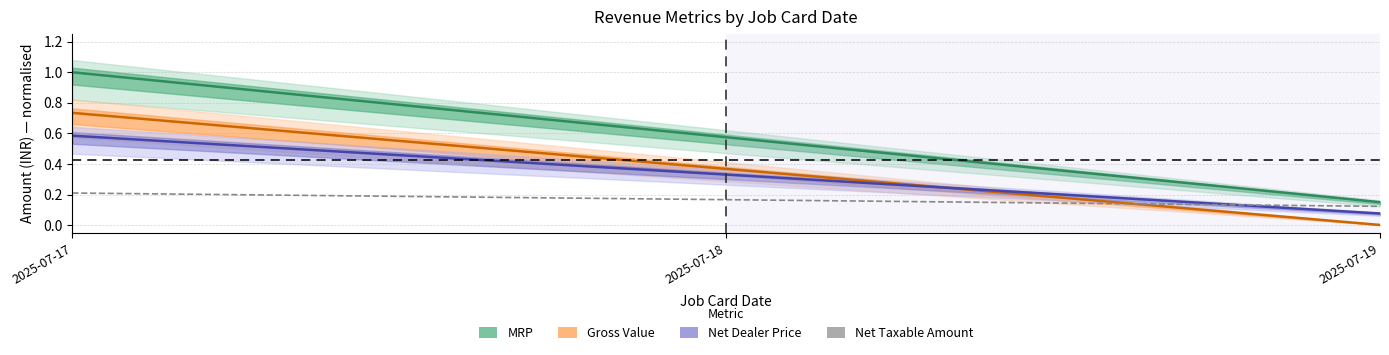

True or false: Net Dealer Price has more than 1 points higher than both neighbors.

False